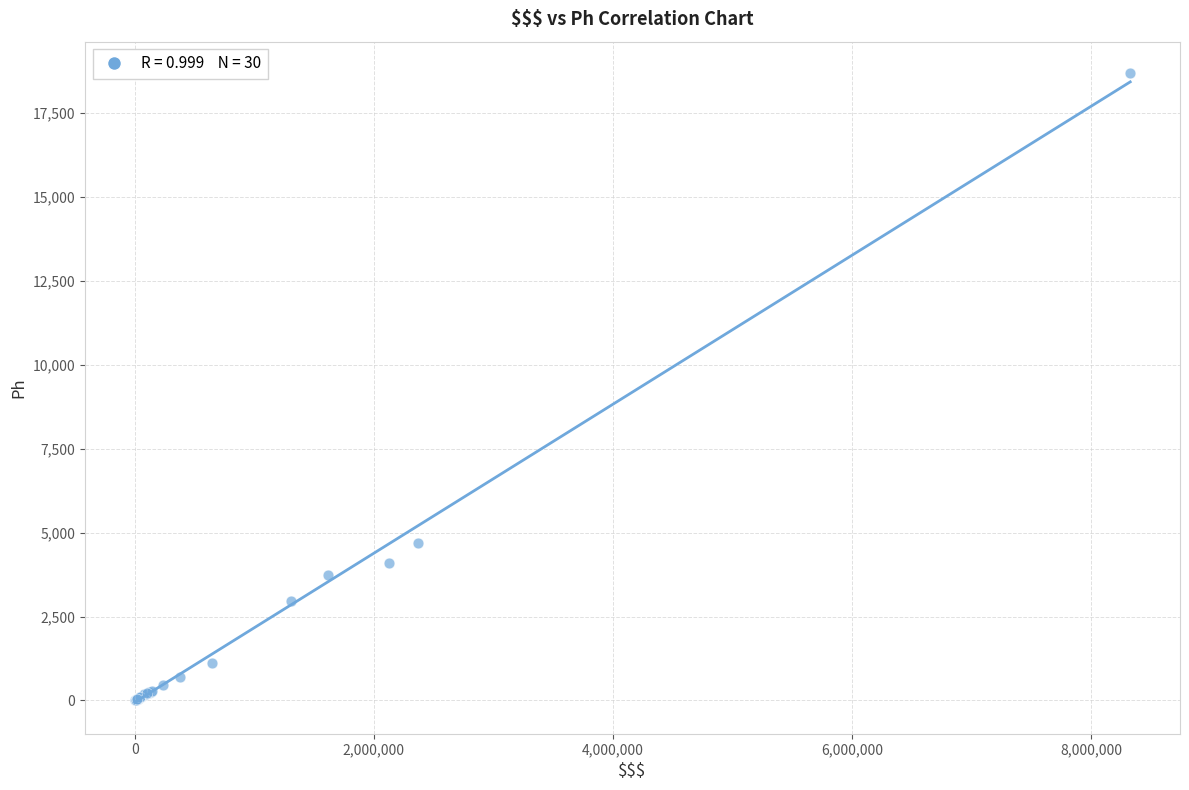

What Y value in the scatter plot is closest to 9342?

4689.1